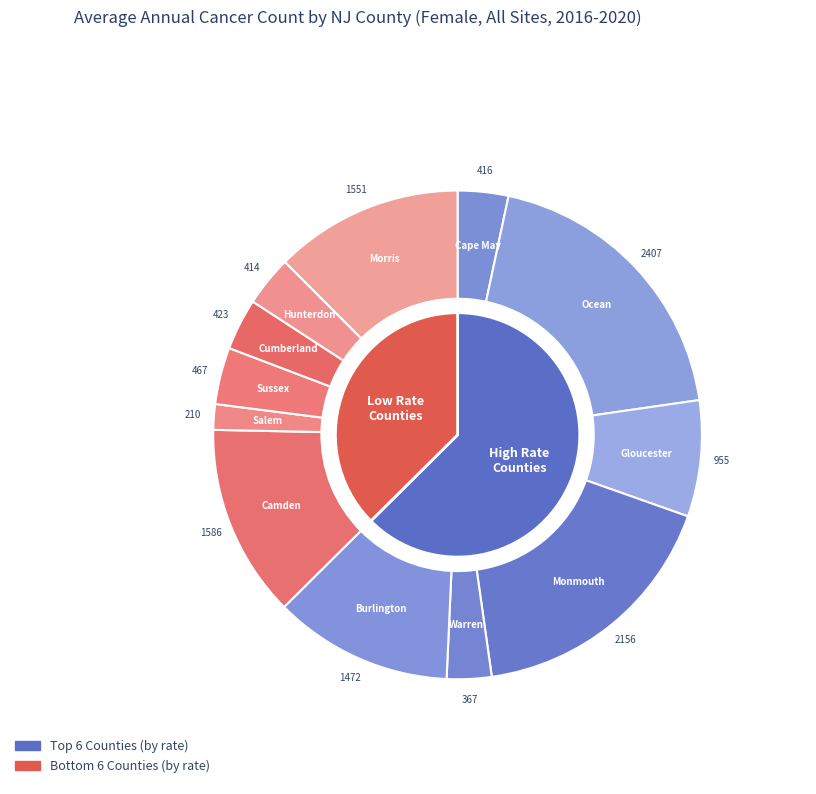

Count the number of slices in the pie.

12